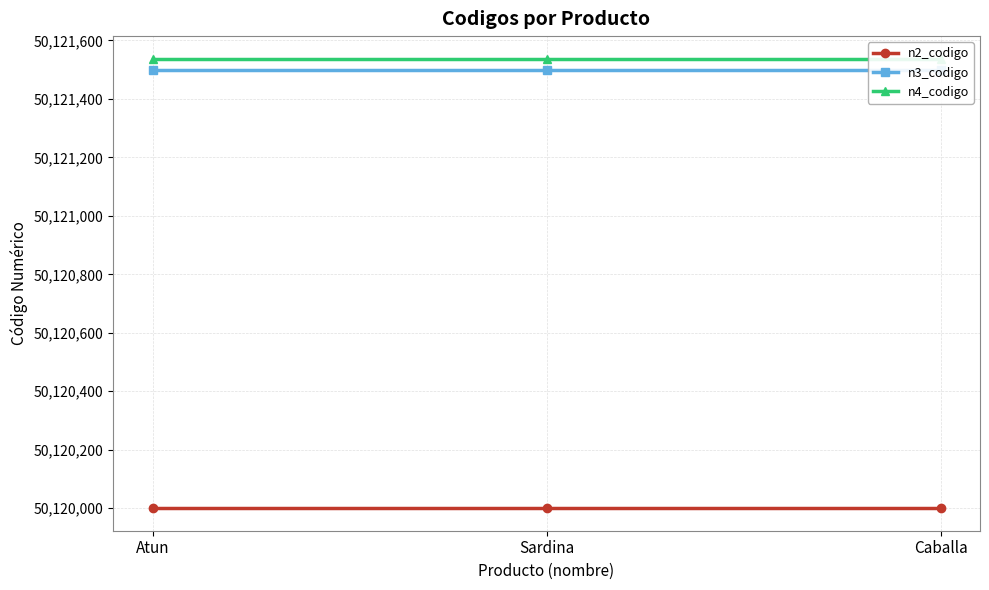

Is it true that n2_codigo equals 50120000 at Caballa?

True